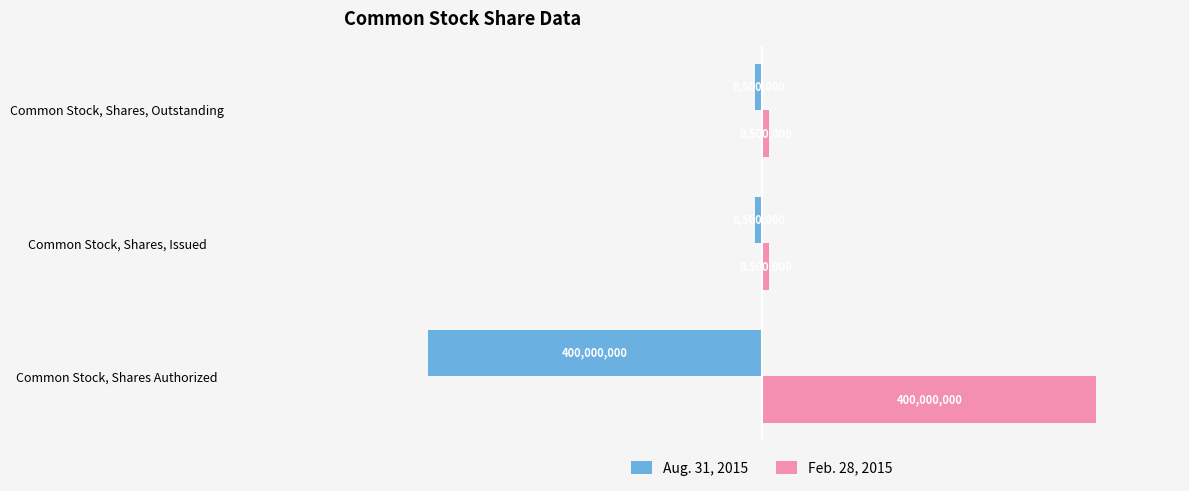

Rank the series by their average value, from lowest to highest.

Aug. 31, 2015, Feb. 28, 2015